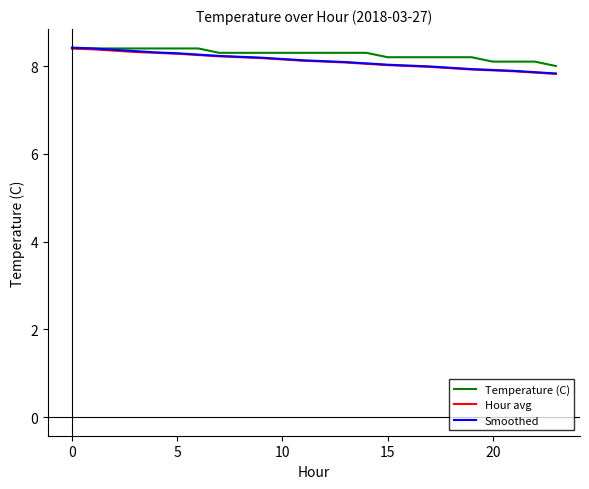

What is the minimum value for Hour avg?

7.8